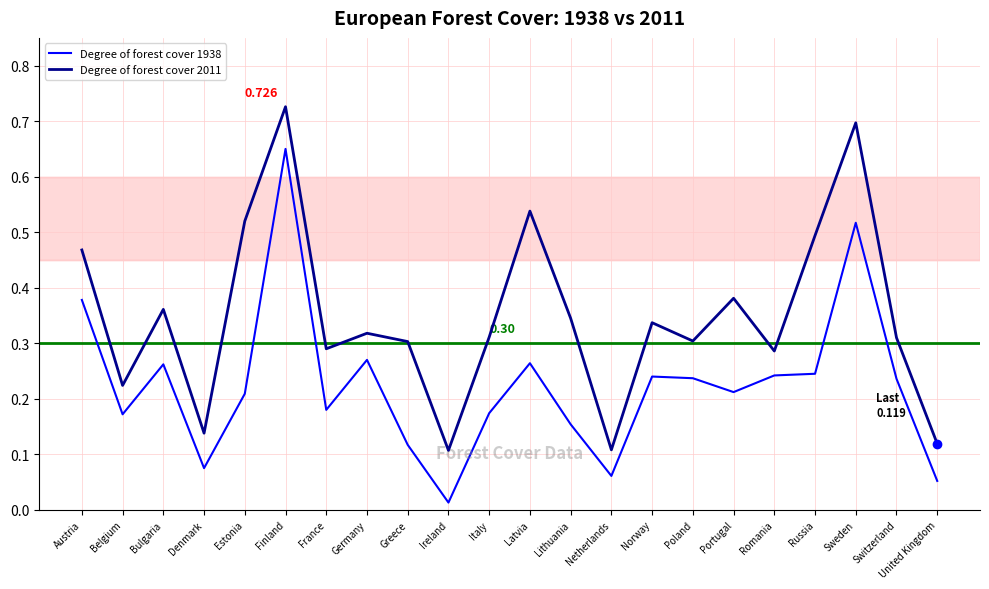

Does the chart have visible grid lines?

Yes